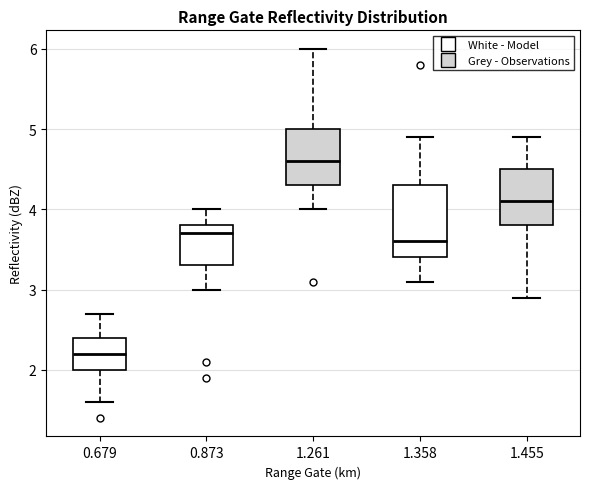

Where does the median line of the box at x = 1.358 sit on the y-axis? The values are not printed on the chart, so give them approximately, as read against the axis.

3.6